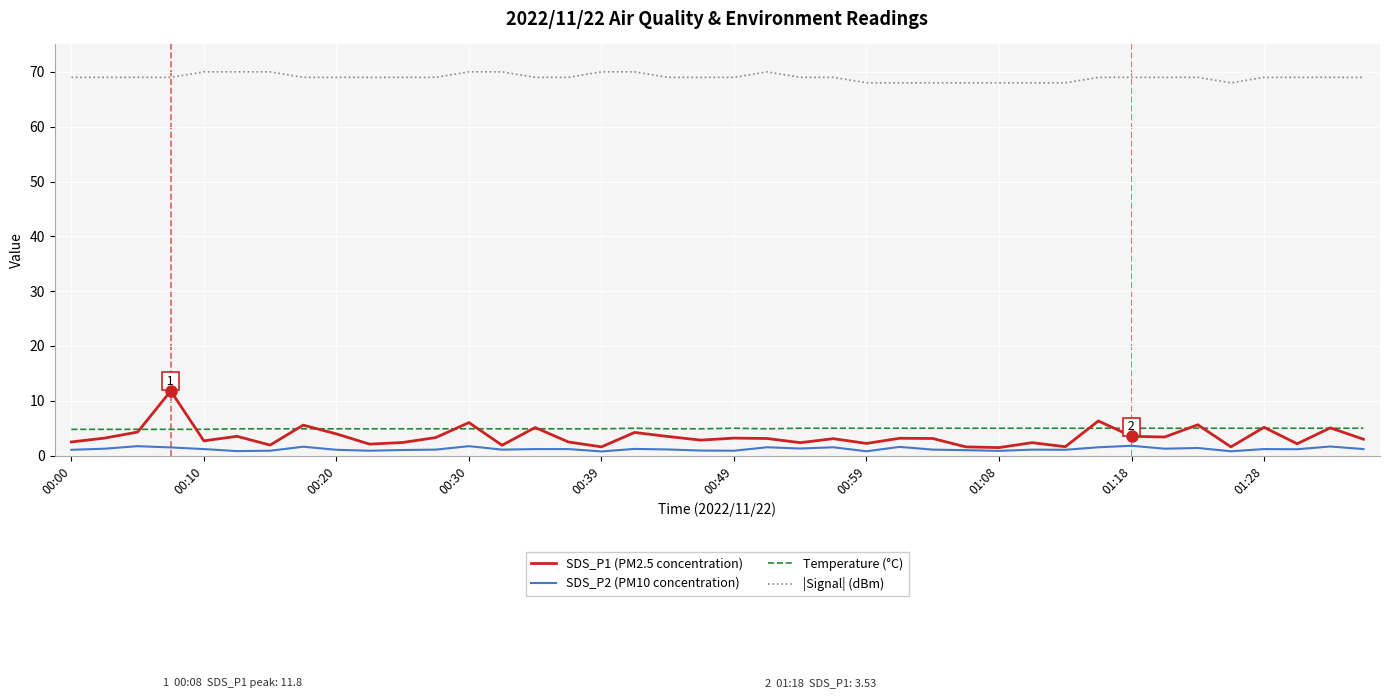

Which series has the largest range (max minus min)?

SDS_P1 (PM2.5 concentration)